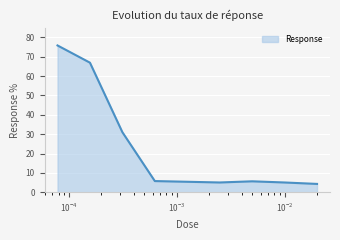

What is the maximum value shown in the chart?

75.8